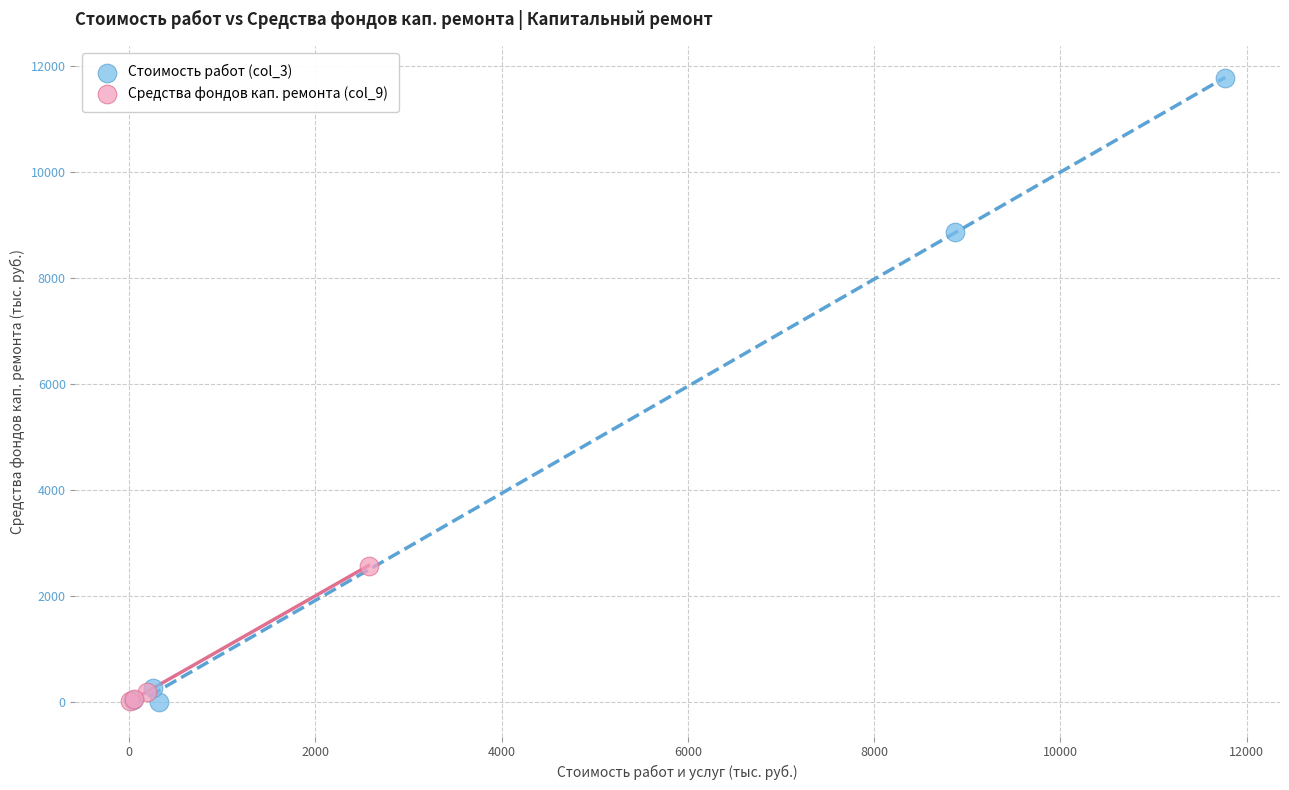

Which series reaches the maximum Y coordinate?

Стоимость работ (col_3)